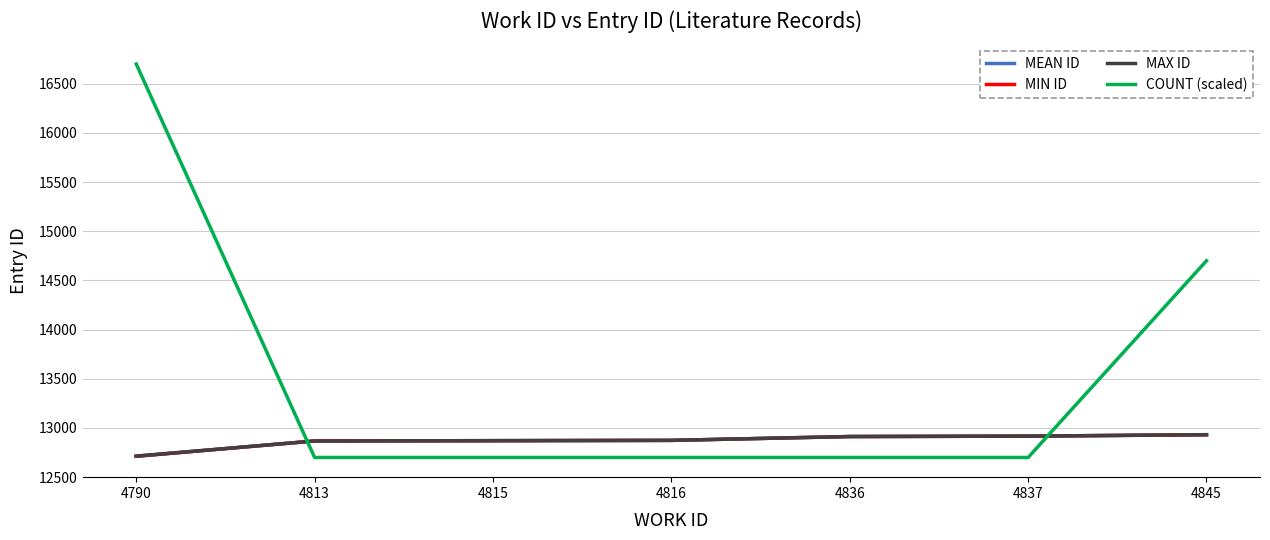

The MEAN ID series shows 12868.0 at 4813. True or false?

True